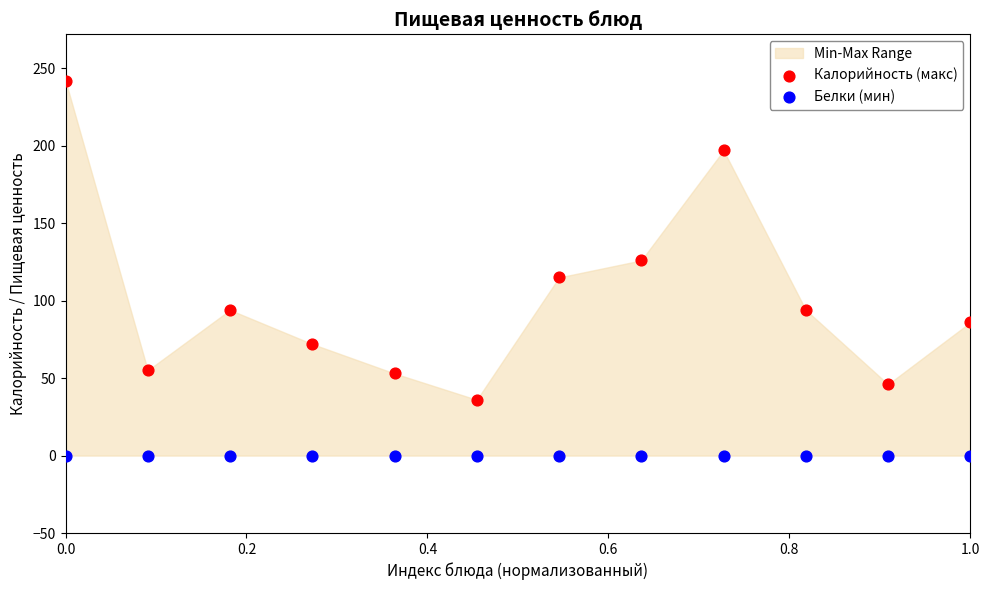

In the Калорийность (макс) series, what Y value is closest to 139?

126